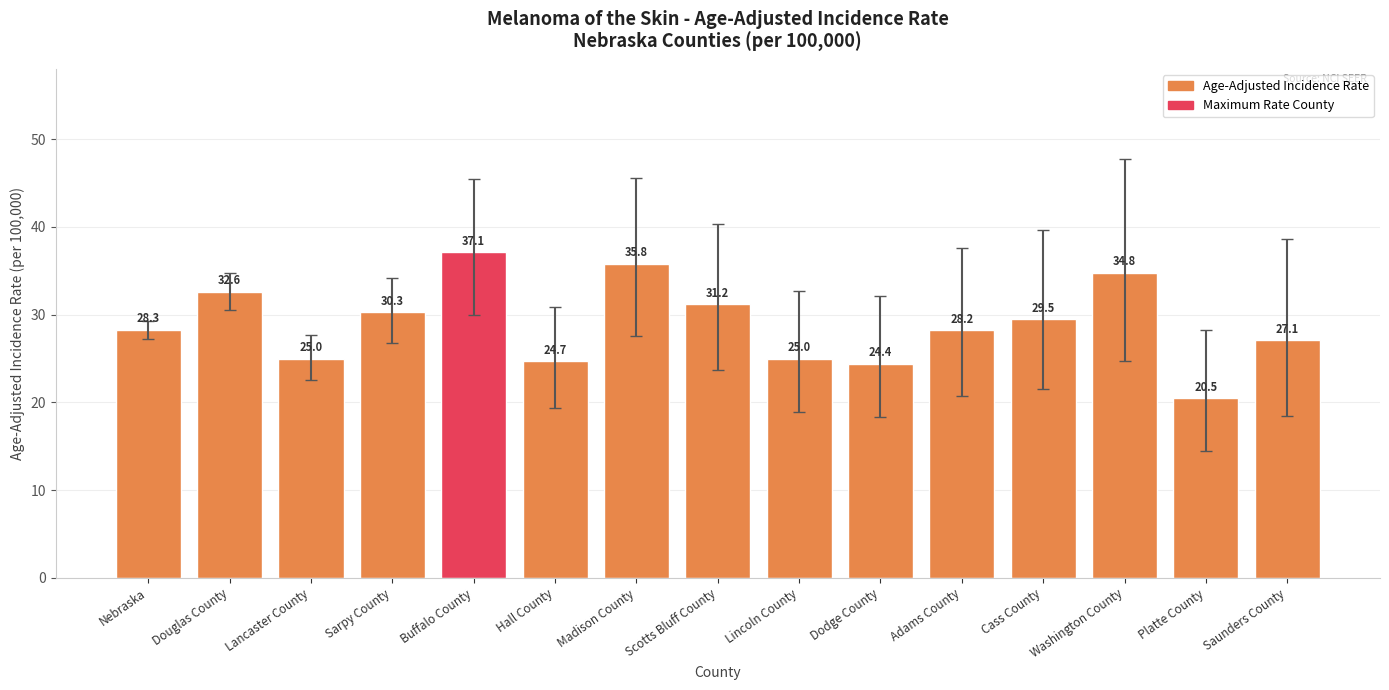

What is the value of the 13th bar from the left?

34.8